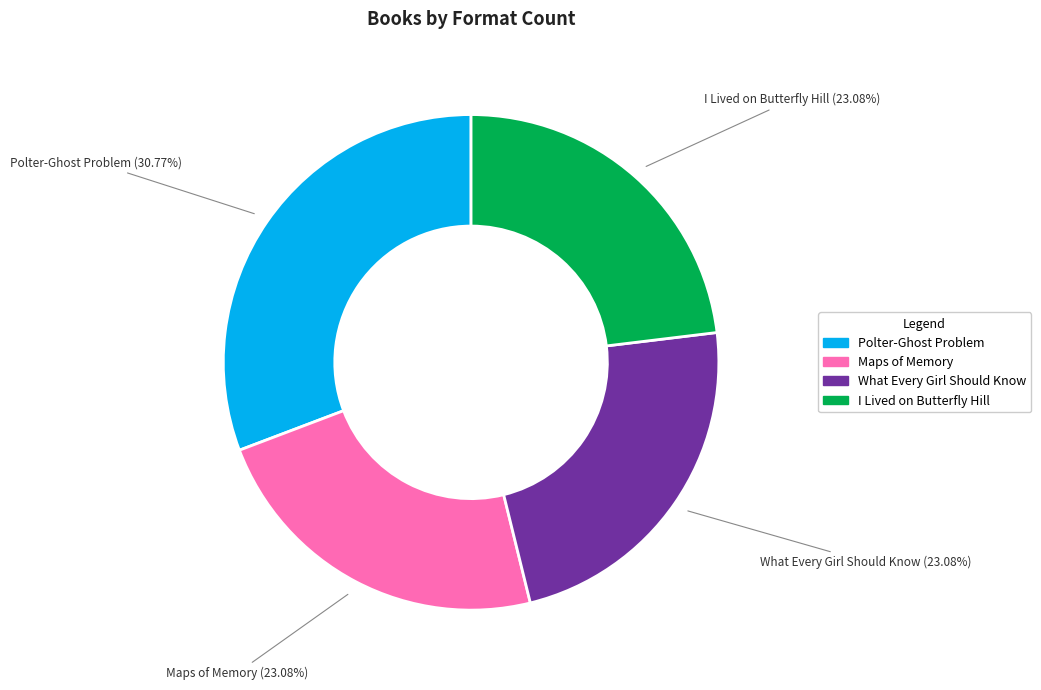

The Polter-Ghost Problem slice represents 31% of the pie. True or false?

True